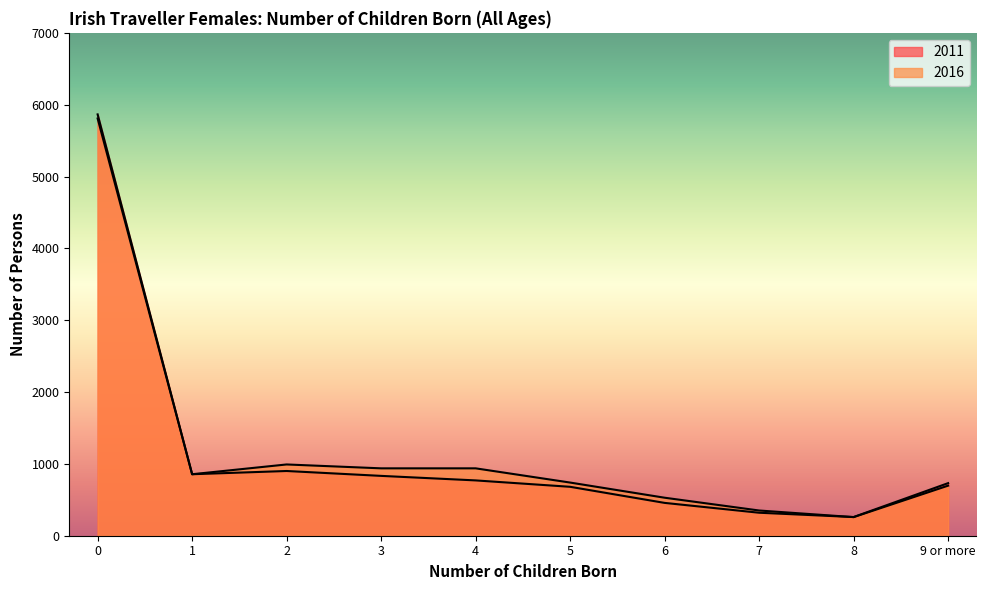

Where do 2011 and 2016 first cross each other?

7 and 8